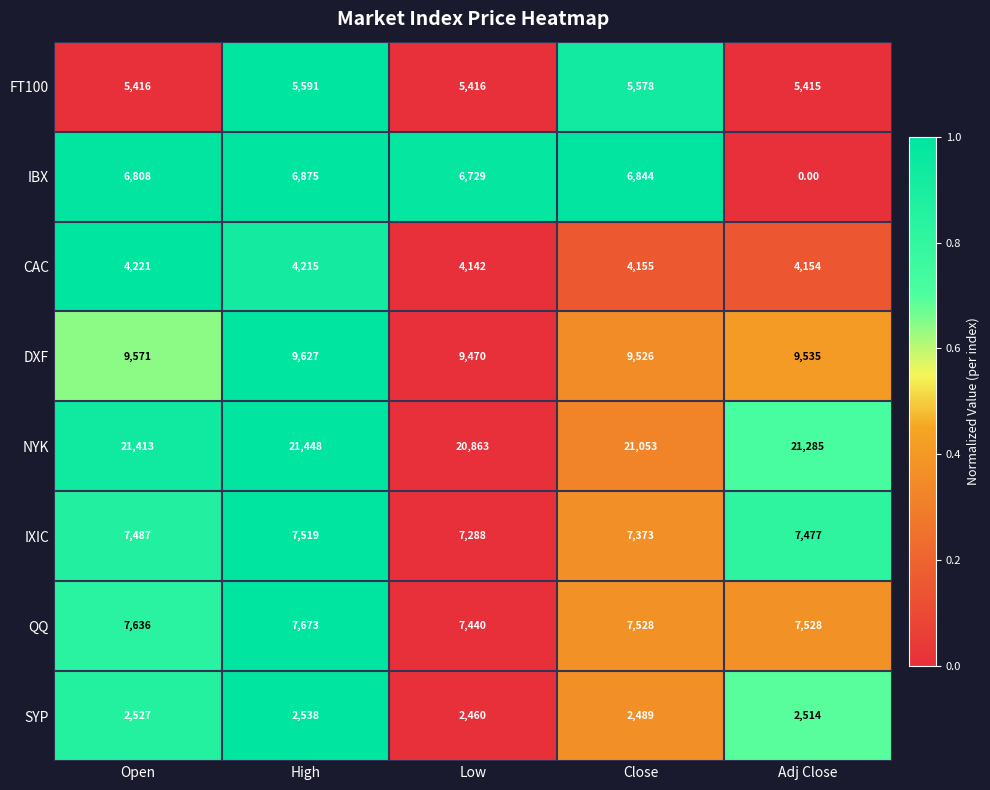

At which label does NYK first exceed 21285?

Open